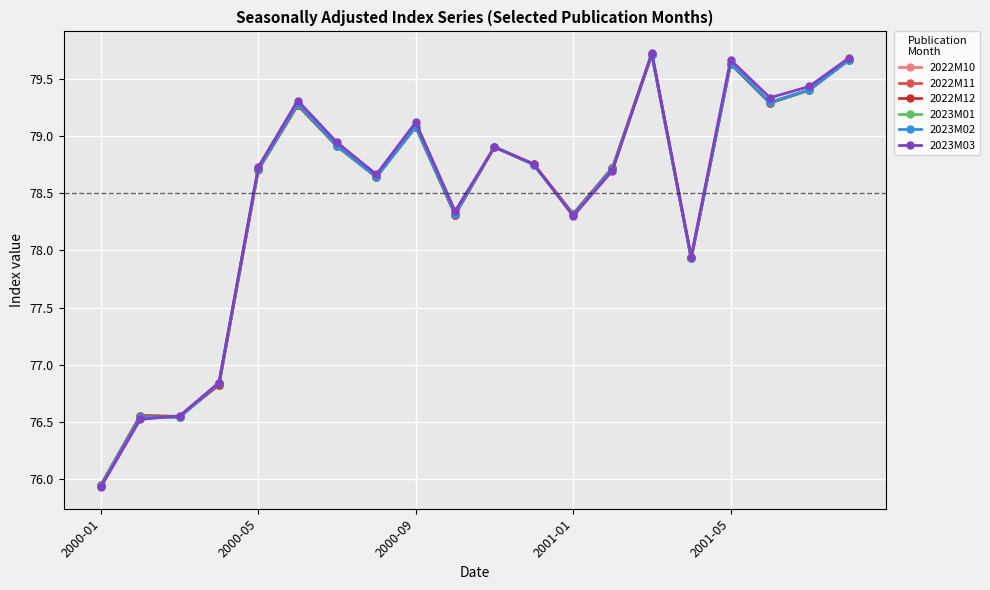

What is the highest value of the 2022M11 series?

79.7